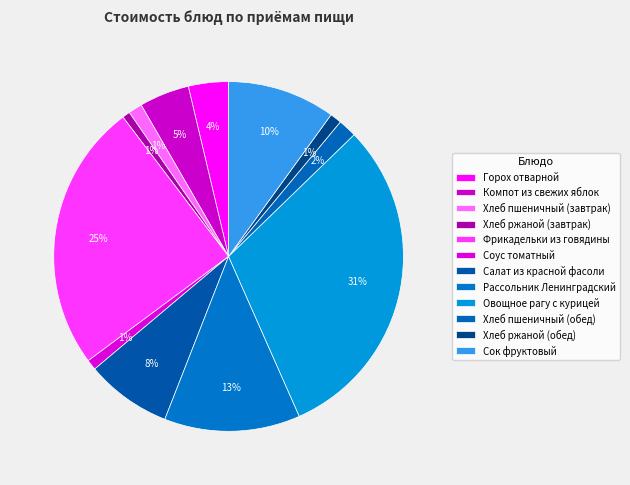

Count the number of slices in the pie.

12